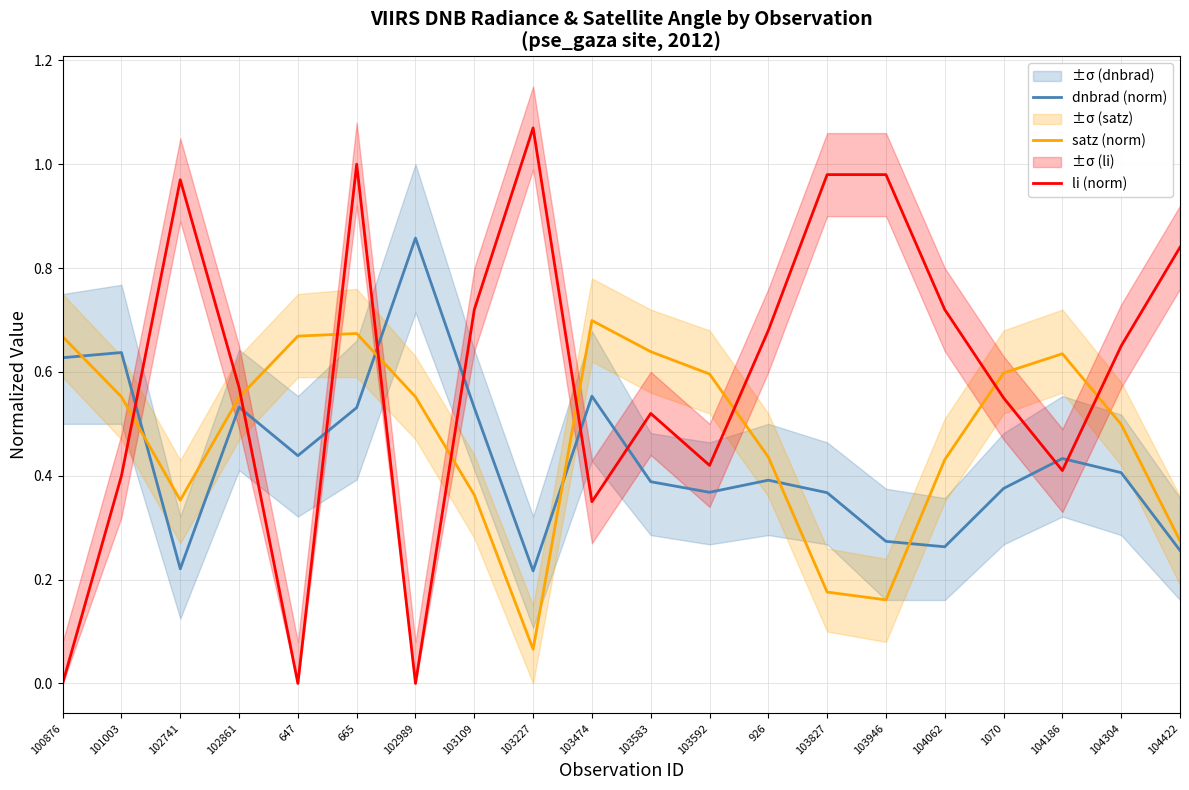

Which label corresponds to the largest value in the chart?

103227